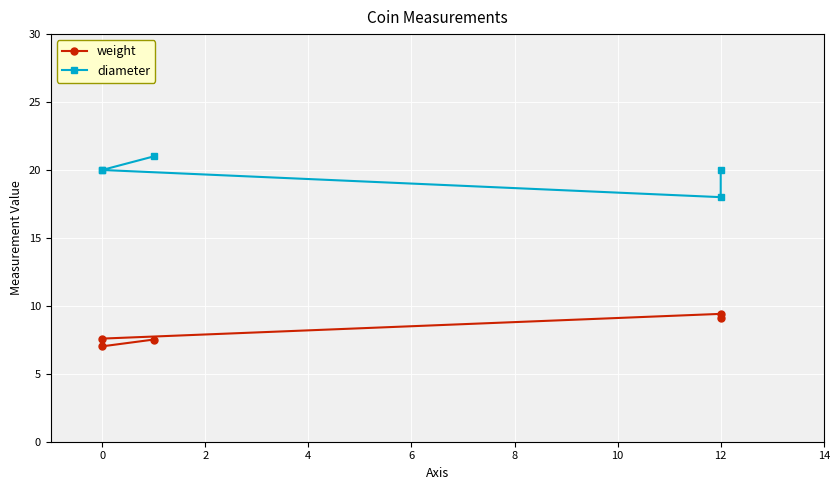

True or false: weight and diameter cross at least once.

False